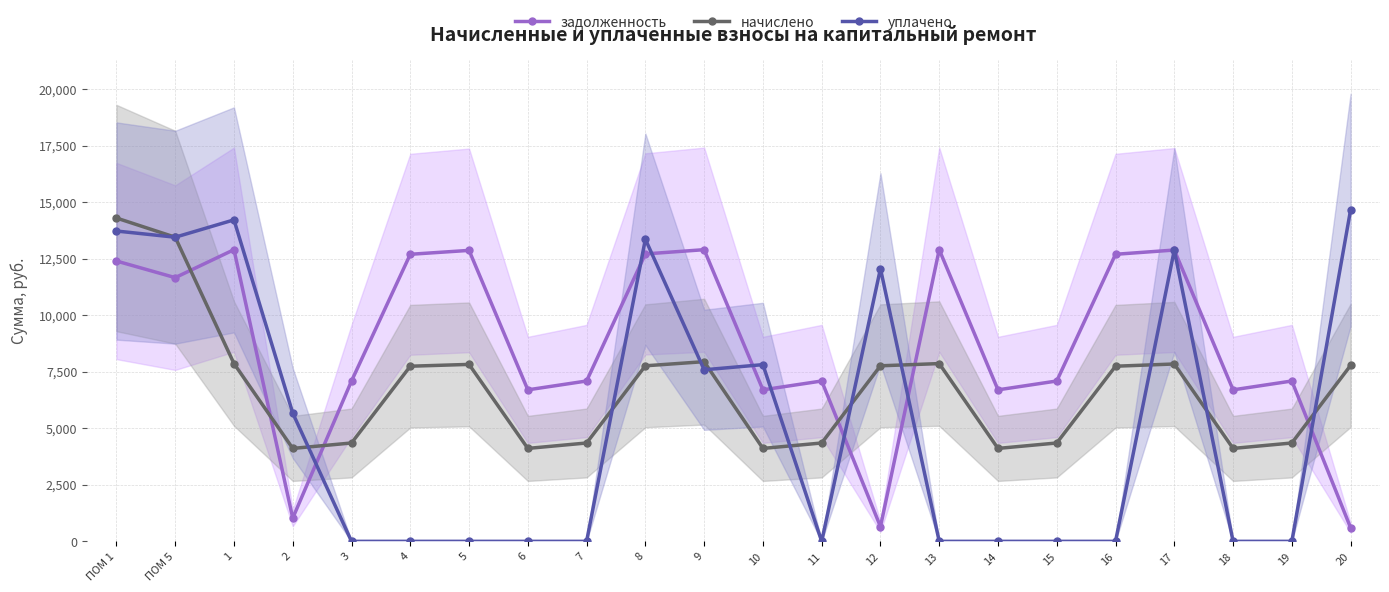

Is it true that начислено equals 7743.4 at 16?

True